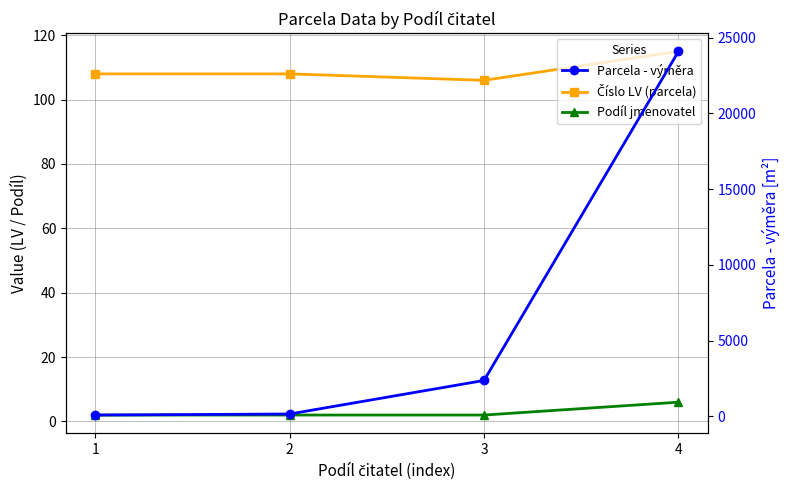

Does the chart have visible grid lines?

Yes